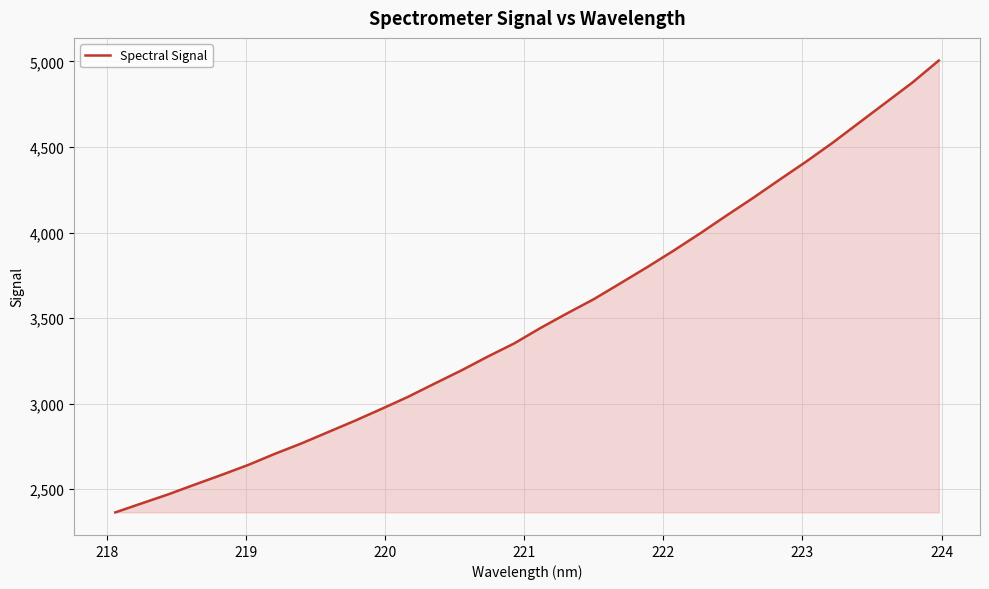

Does the chart display data point markers on the line(s)?

No